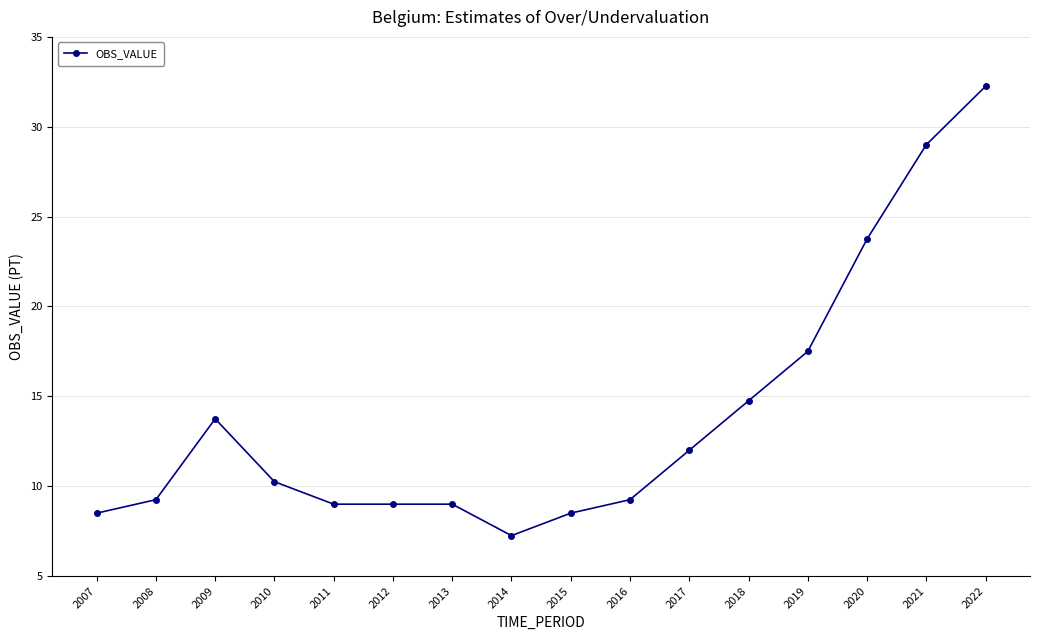

At which label does the data first exceed 10?

2009